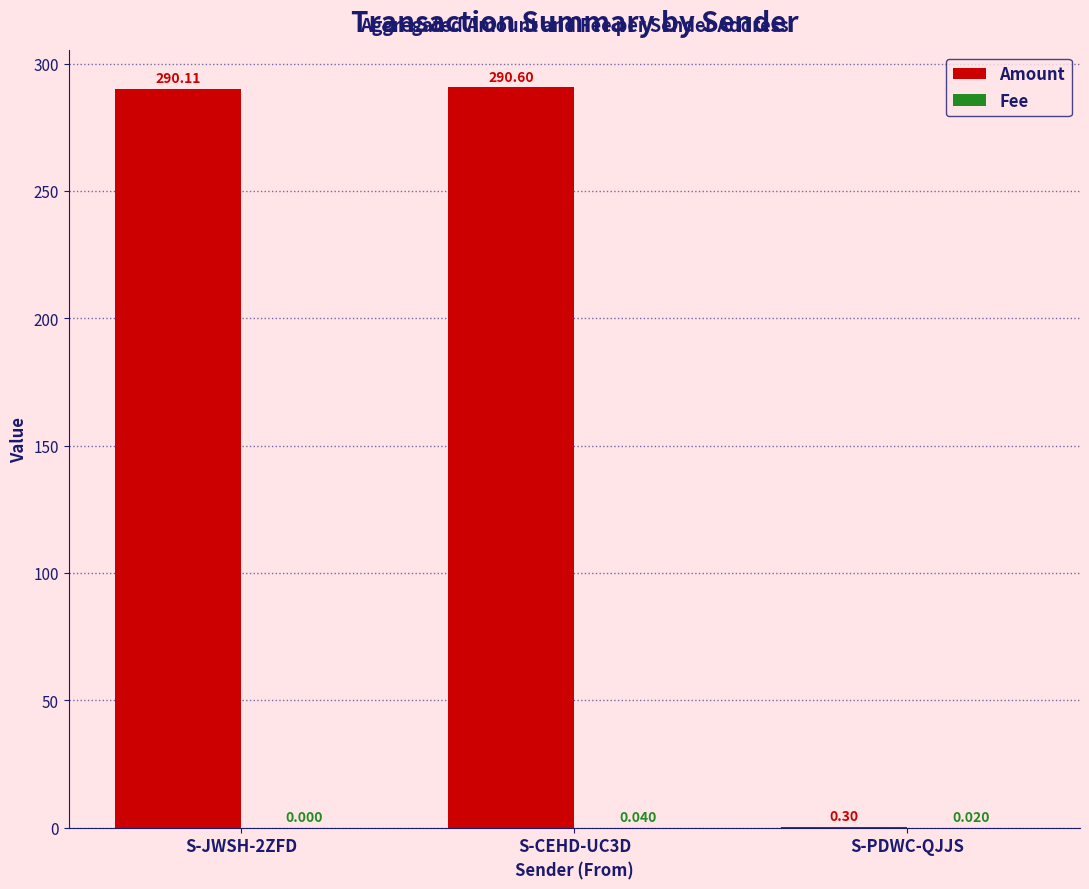

Which label corresponds to the largest value in the chart?

S-CEHD-UC3D